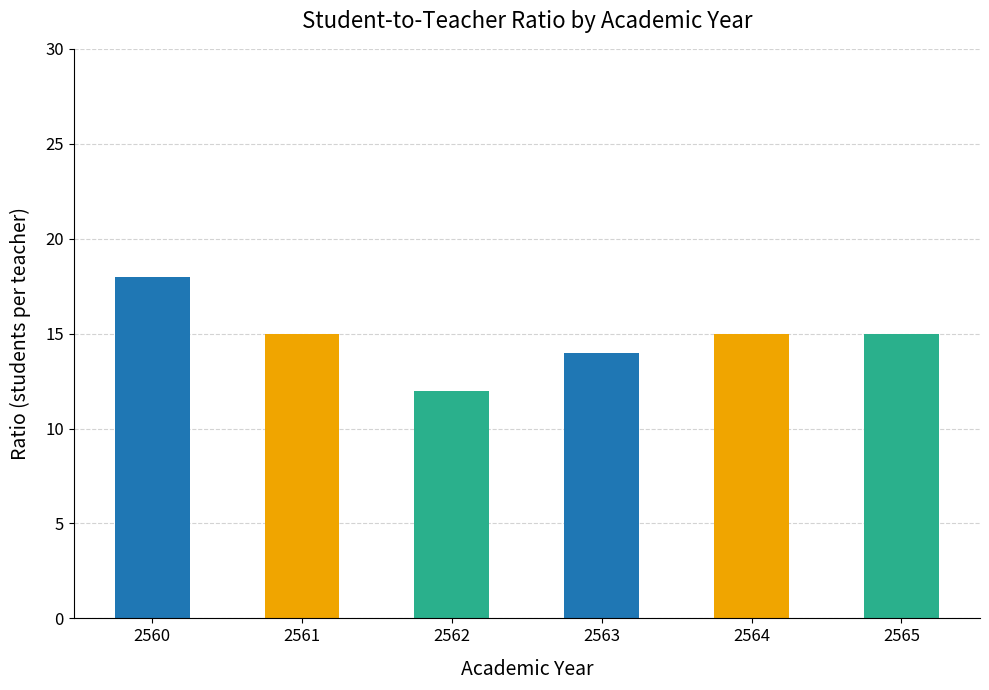

What is the approximate value at 2562?

12